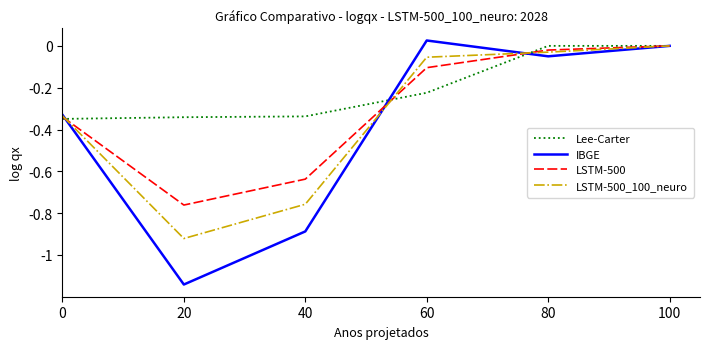

Rank the series by their average value, from lowest to highest.

IBGE, LSTM-500_100_neuro, LSTM-500, Lee-Carter